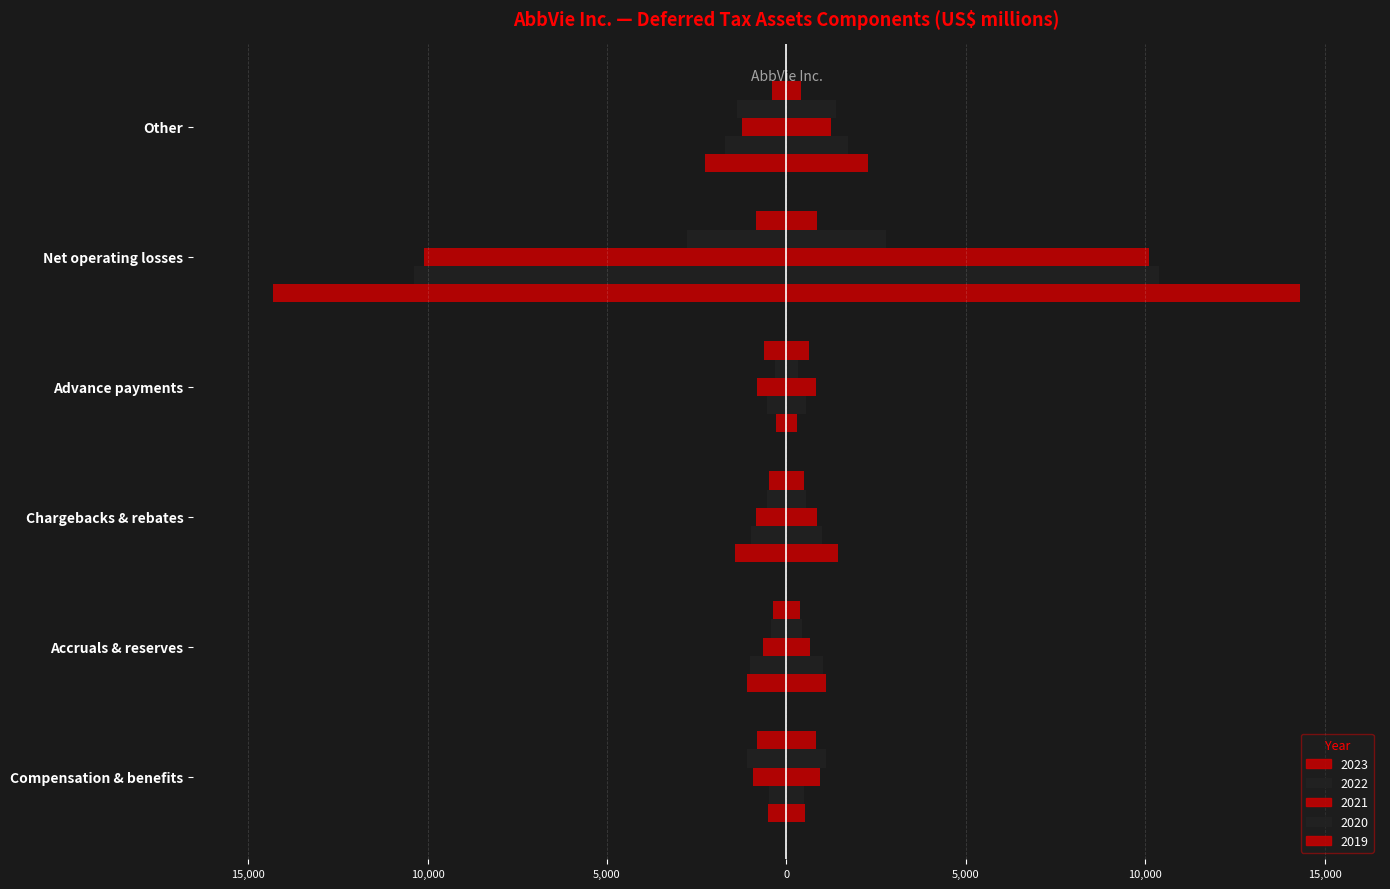

True or false: 2020 (left) has a value of -595 at Compensation & benefits.

False